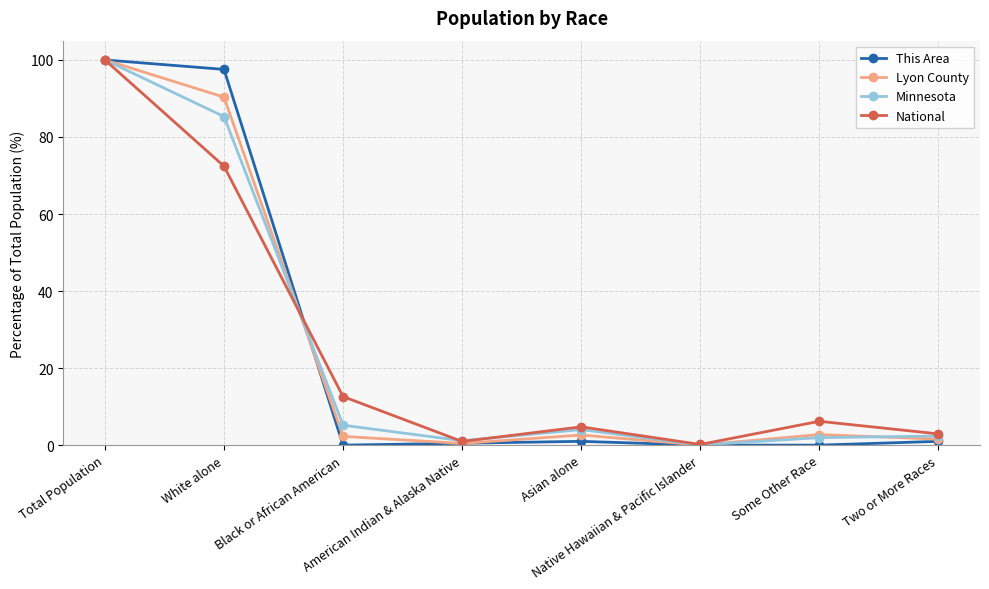

What position from the left is Two or More Races?

8